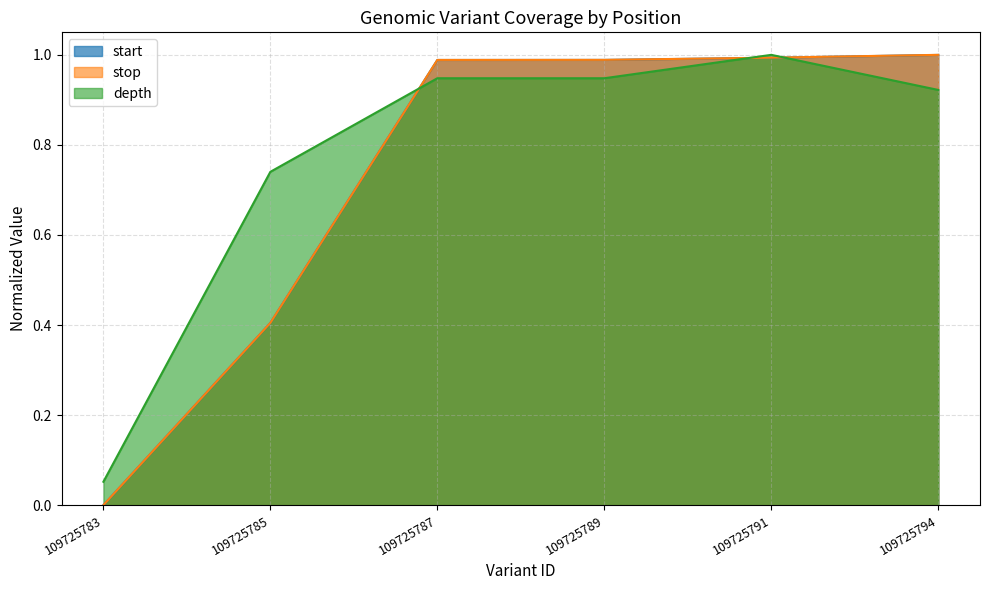

True or false: stop has a value of 1.0 at 109725794.

True